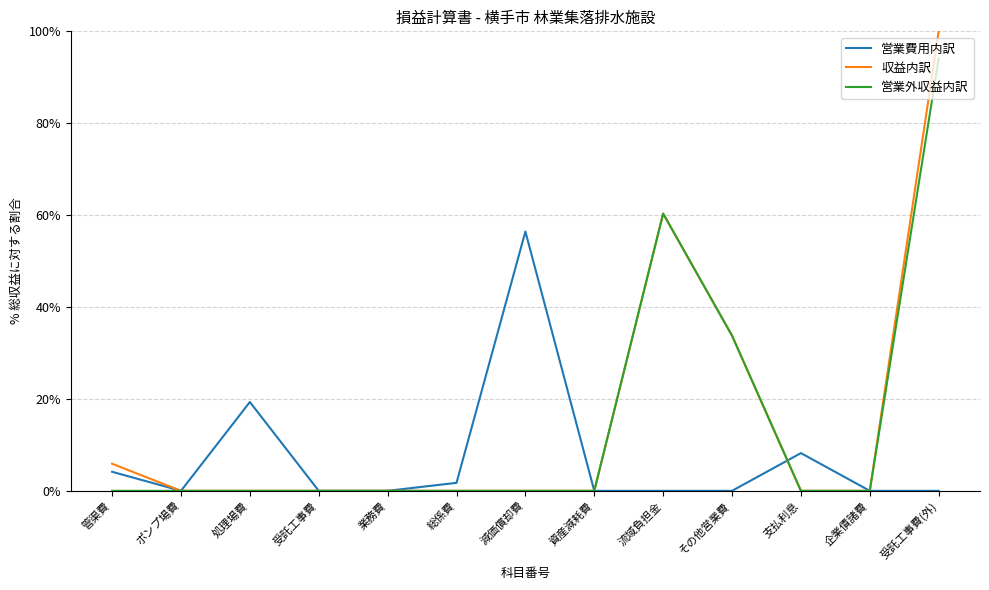

How many lines are shown in the chart?

3